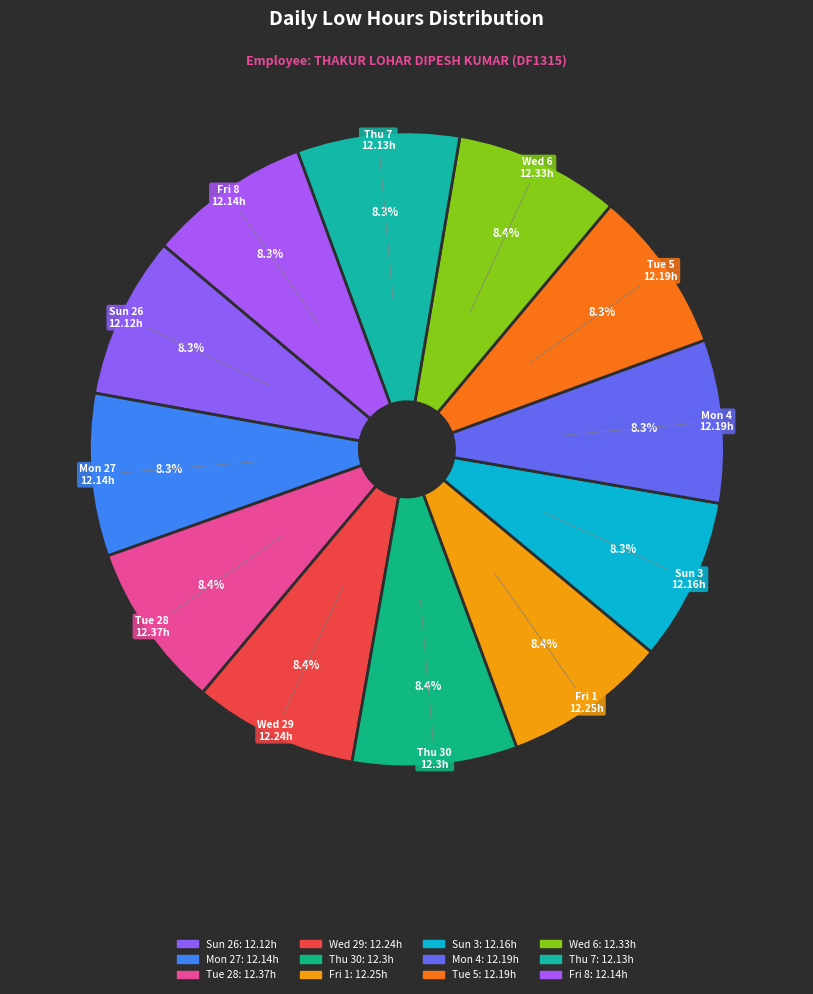

How many slices are in this pie chart?

12